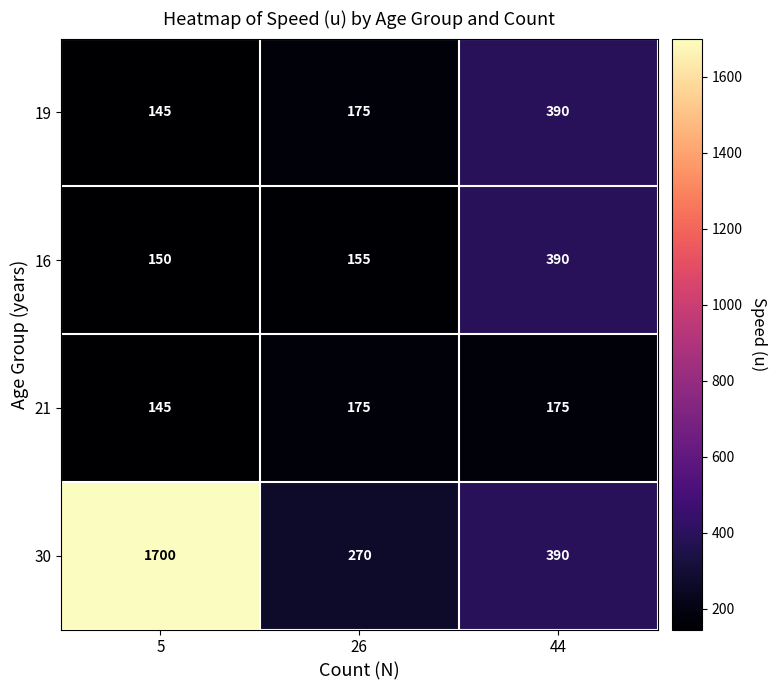

What is the difference between the maximum and minimum values in the 19 series?

245